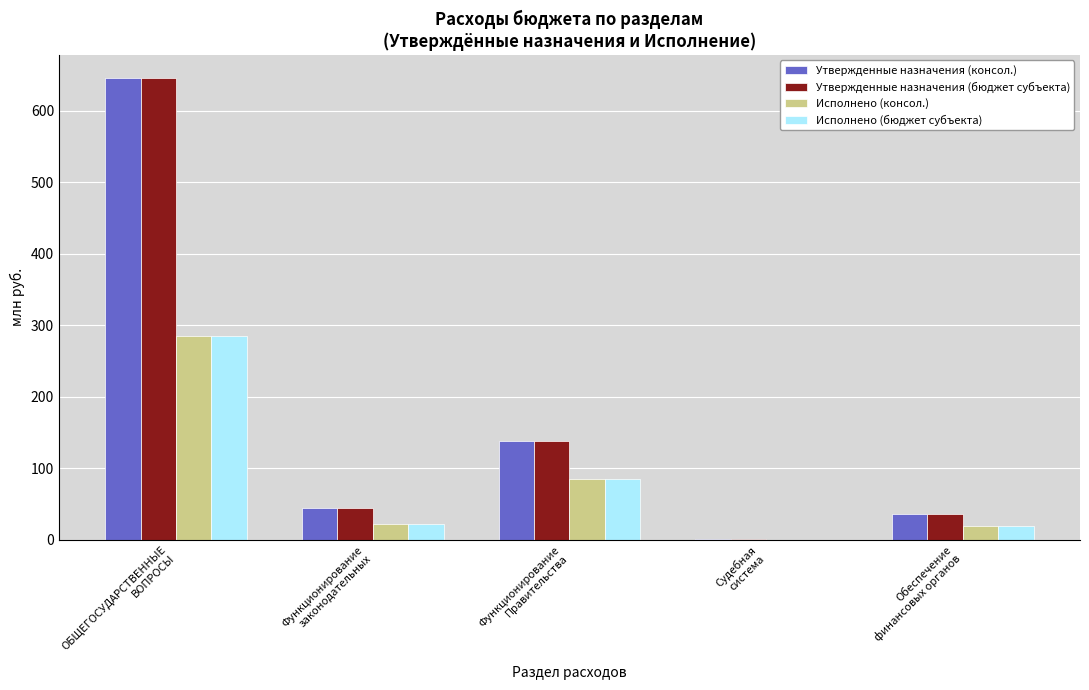

How many positive values does the Исполнено (бюджет субъекта) series have?

4